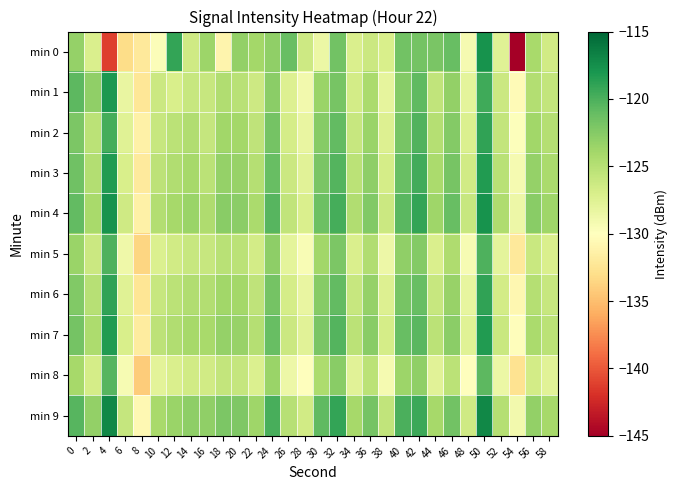

At 58, list the series in order from smallest to largest.

min 8, min 5, min 0, min 6, min 1, min 7, min 2, min 3, min 9, min 4